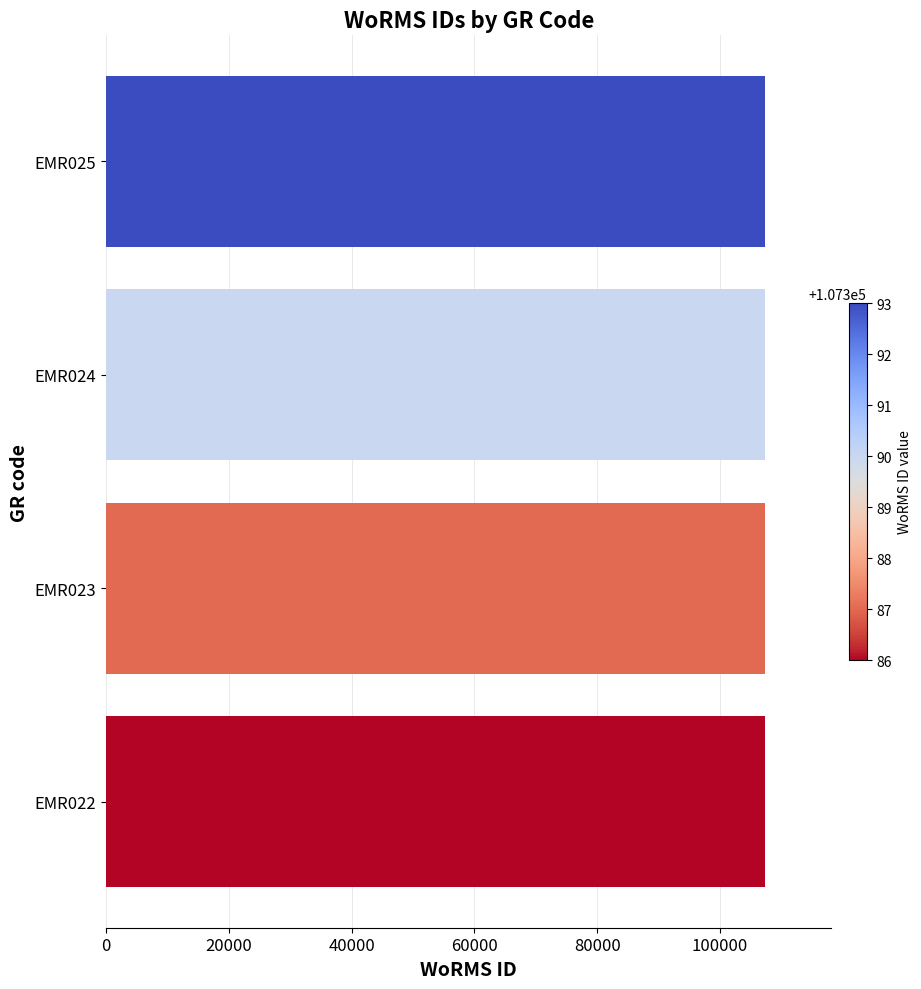

How many data points are less than 107390?

2